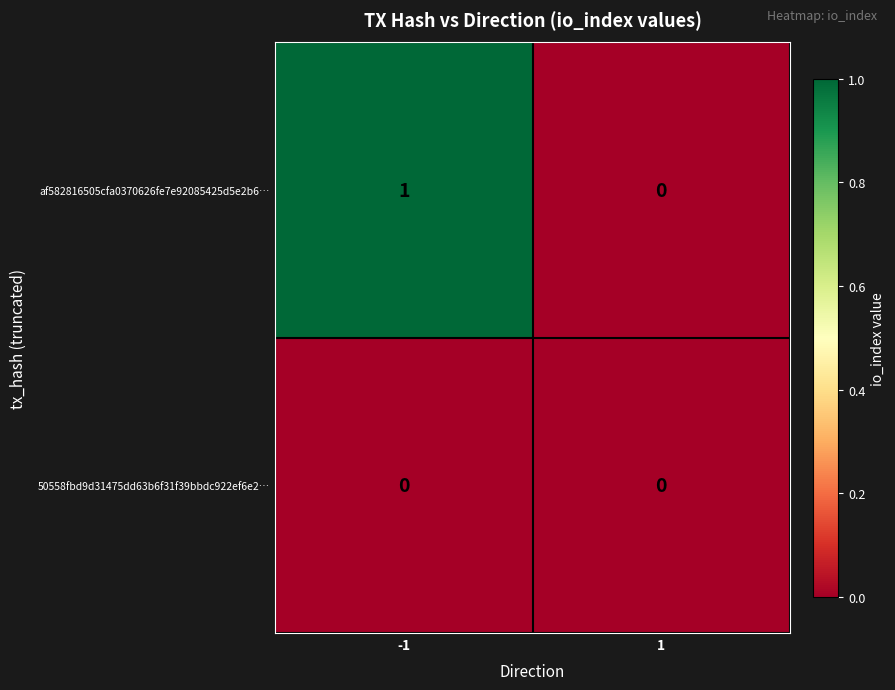

At -1, list the series in order from largest to smallest.

af582816505cfa0370626fe7e92085425d5e2b6…, 50558fbd9d31475dd63b6f31f39bbdc922ef6e2…